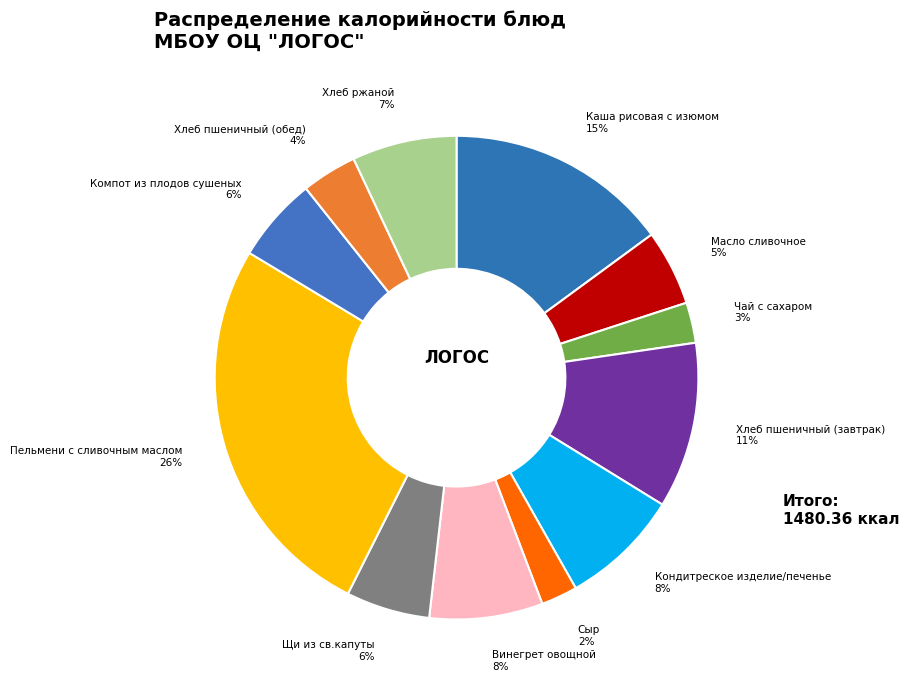

To the nearest percent, what is the combined percentage of Хлеб ржаной and Масло сливочное?

12%